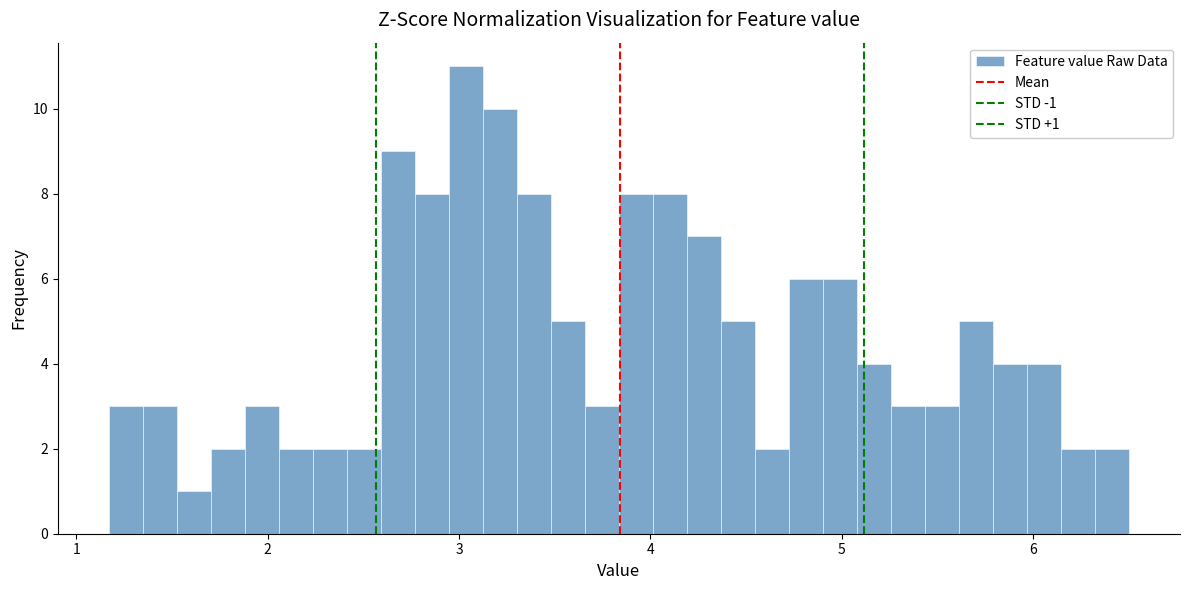

Read against the x-axis, roughly where is the centre of the tallest bar?

3.0